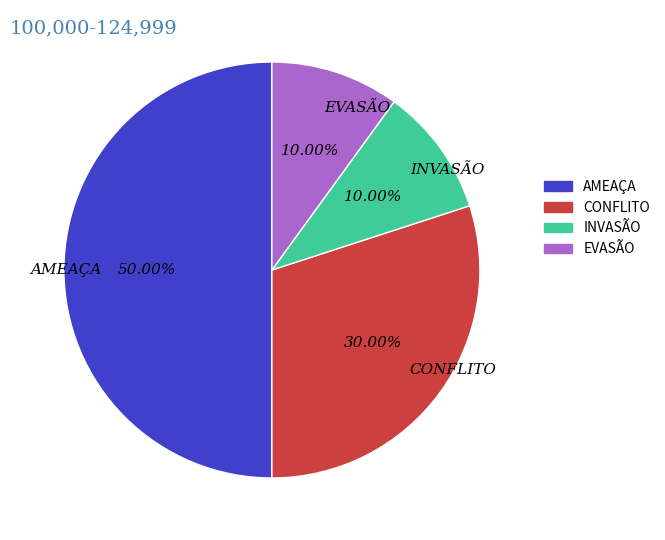

Which has a higher value, INVASÃO or CONFLITO?

CONFLITO